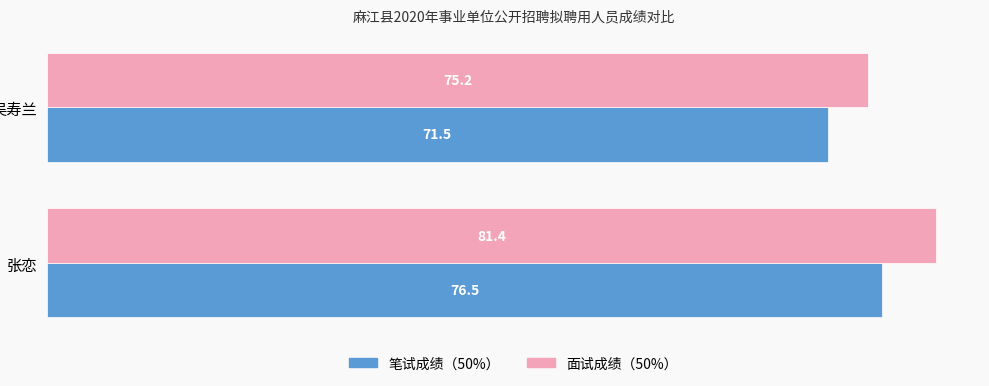

Rank the categories by 面试成绩（50%） value from lowest to highest.

吴寿兰, 张恋